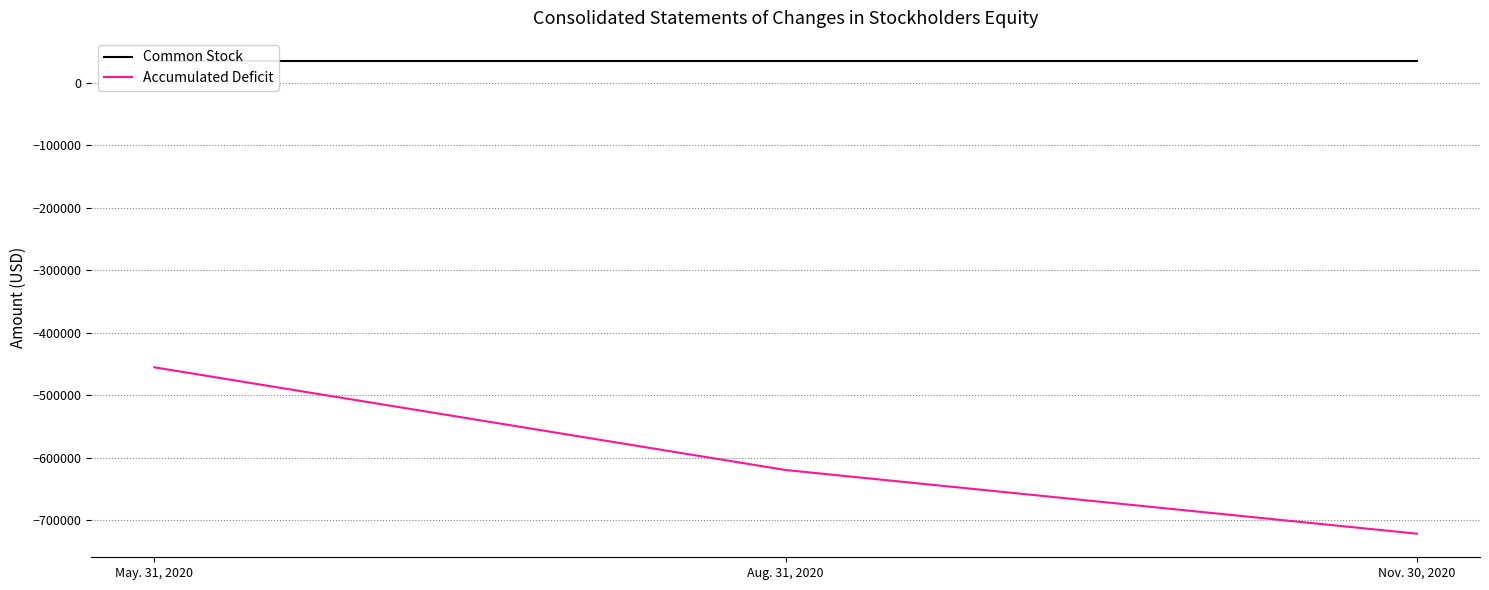

What position from the left is Aug. 31, 2020?

2